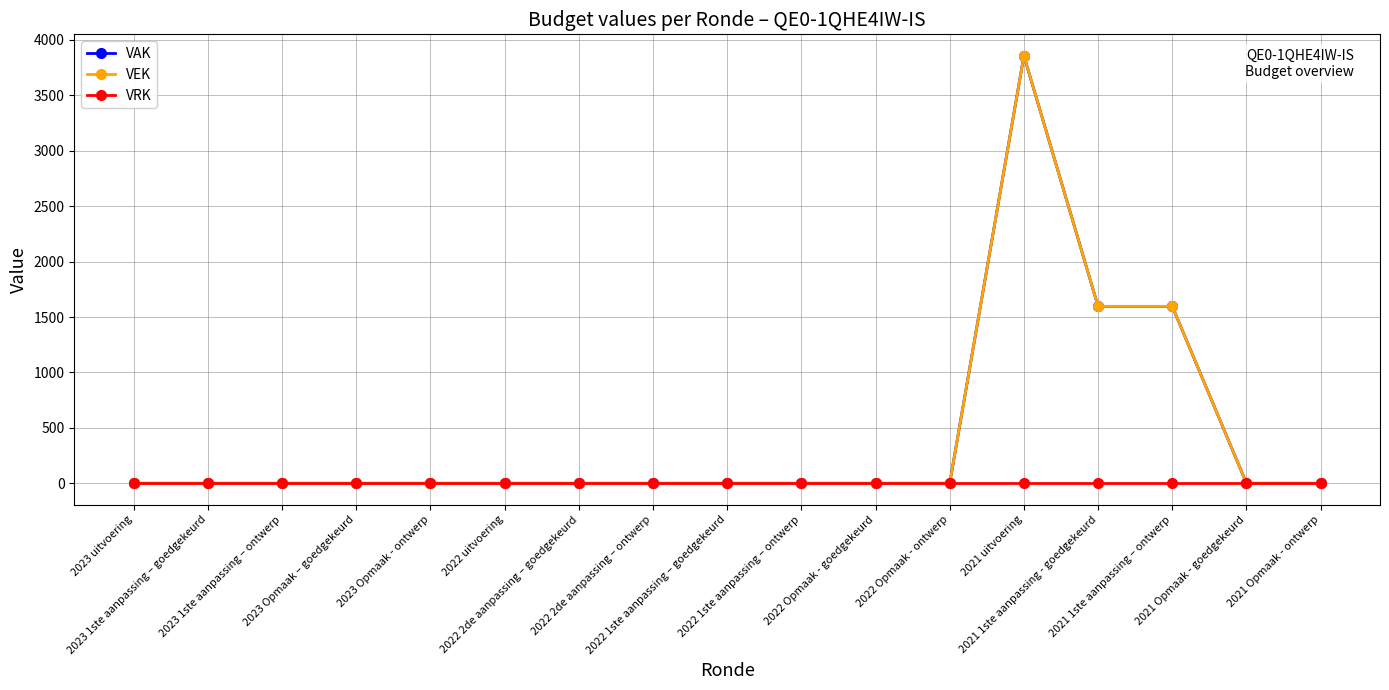

Rank the series at 2021 Opmaak - ontwerp from highest to lowest value.

VAK, VEK, VRK